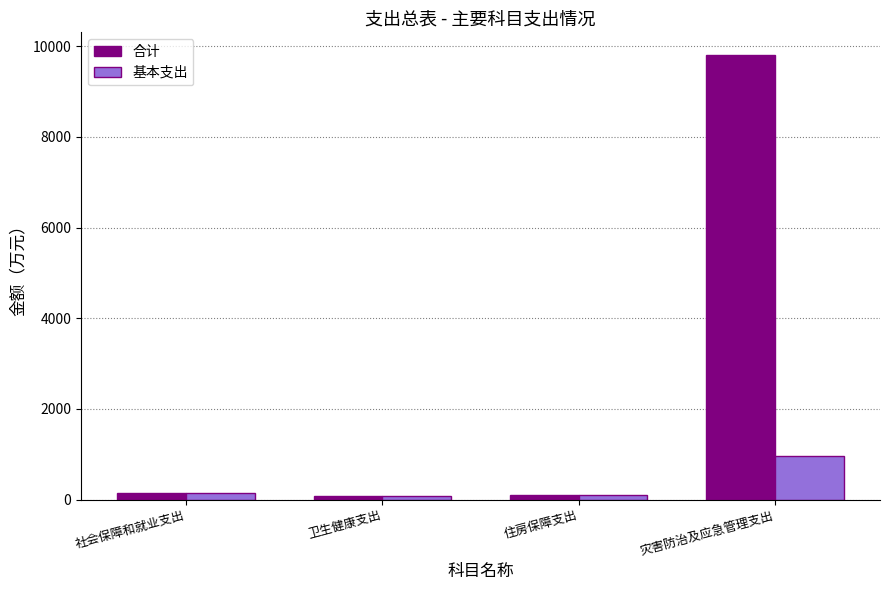

Rank the series by their maximum value, from lowest to highest.

基本支出, 合计